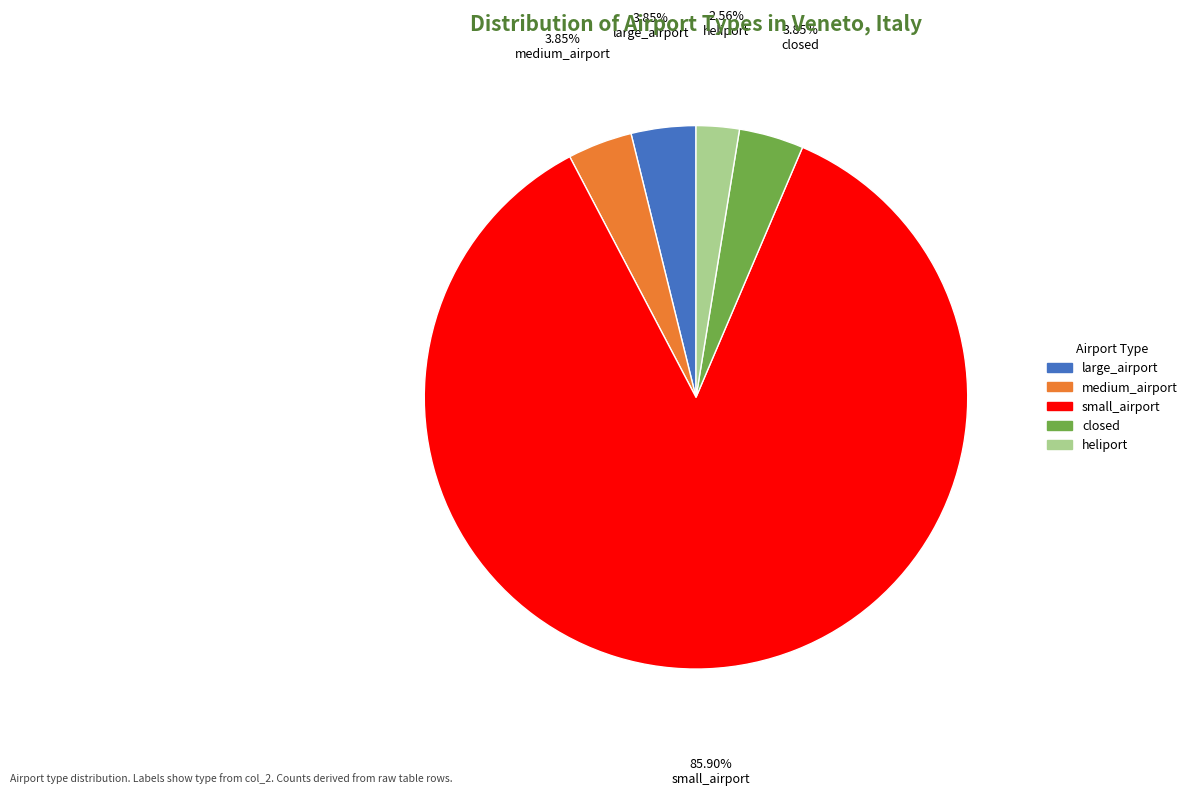

Which category has the biggest portion of the pie?

small_airport